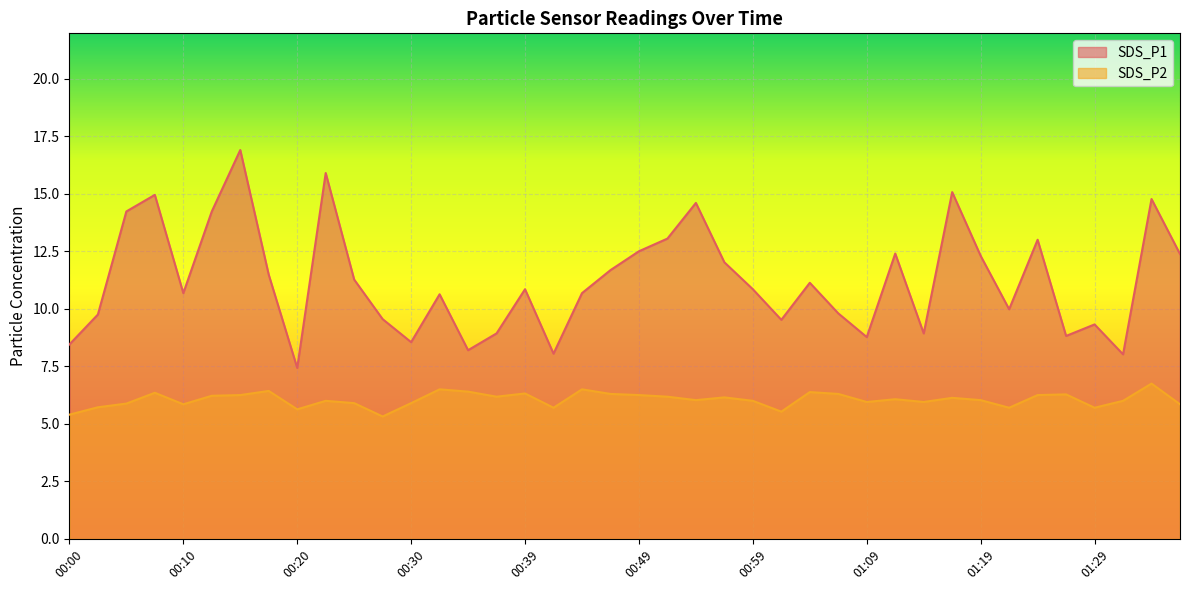

True or false: SDS_P1 and SDS_P2 intersect in this chart.

False